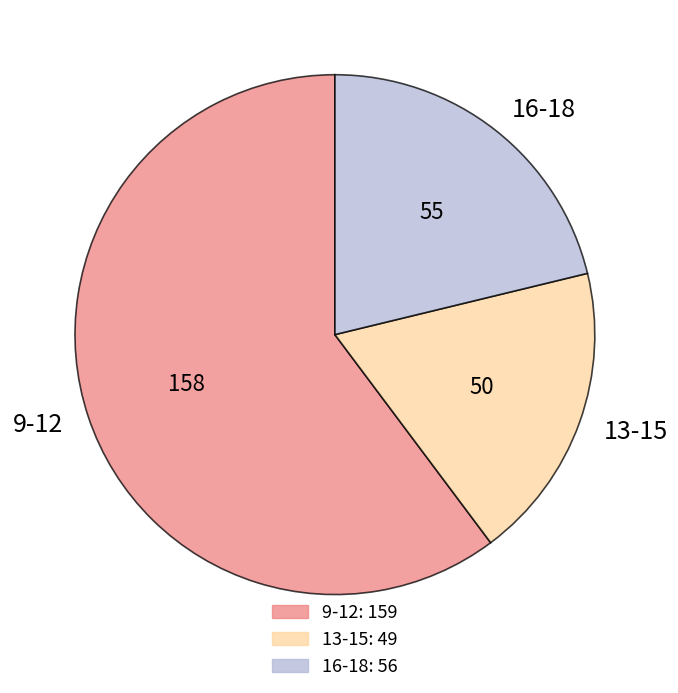

Between 13-15 and 9-12, which is larger?

9-12